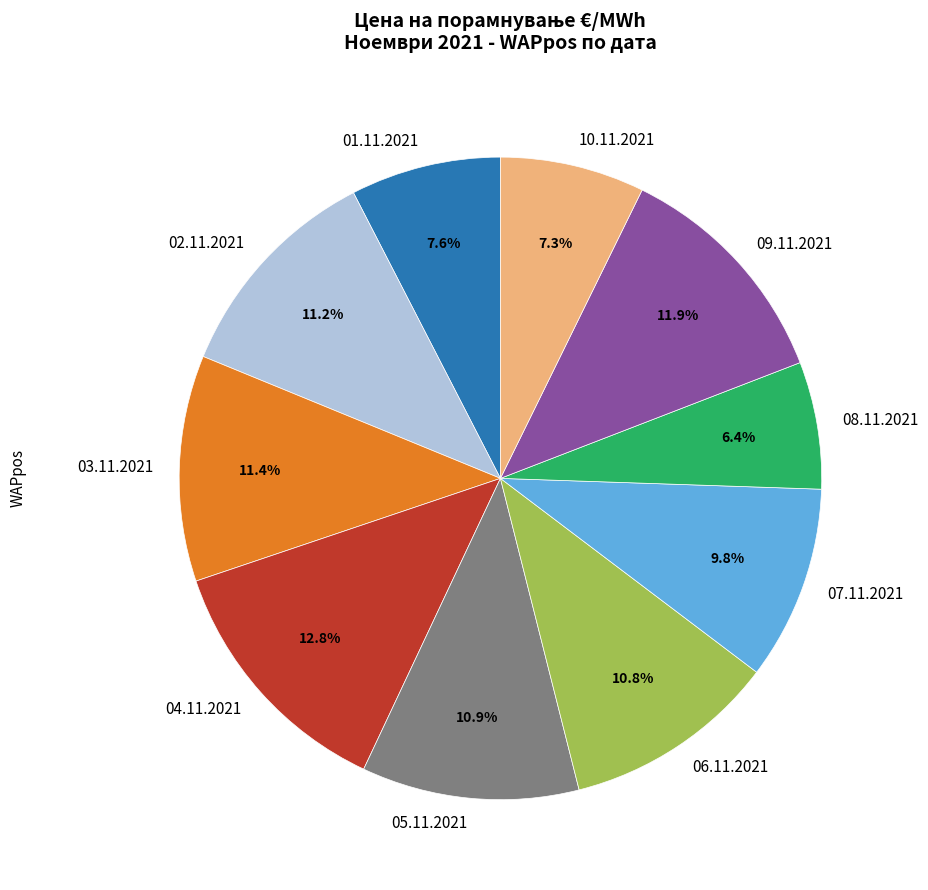

How many segments does this pie chart have?

10